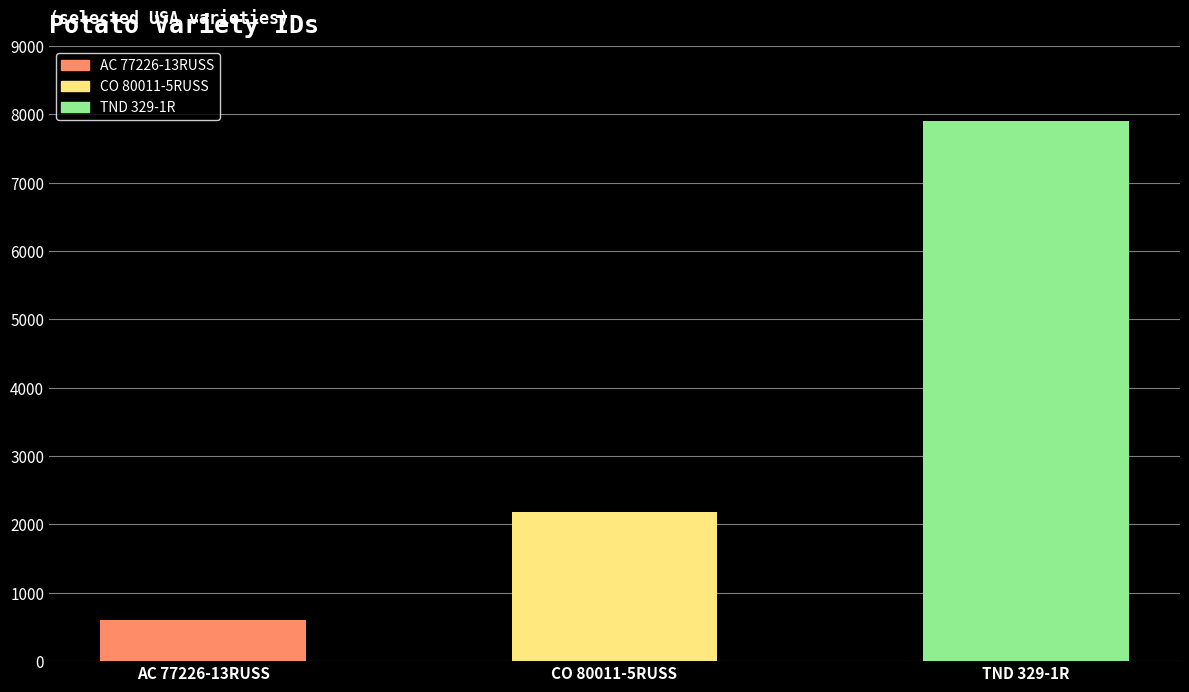

Reading left to right, list all the values displayed in this chart.

AC 77226-13RUSS=599	CO 80011-5RUSS=2181	TND 329-1R=7912